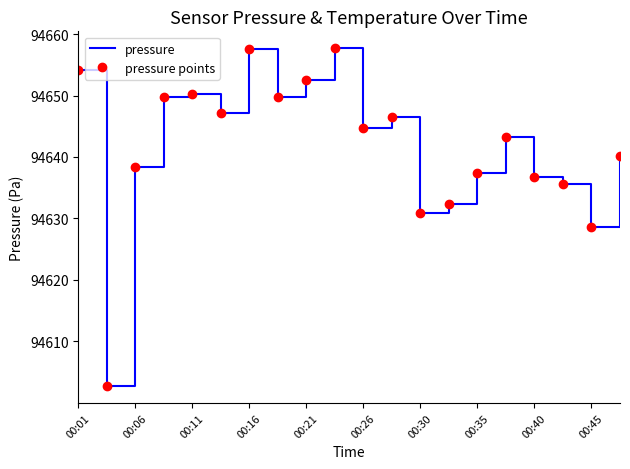

How many interior local valleys does the pressure series have?

6